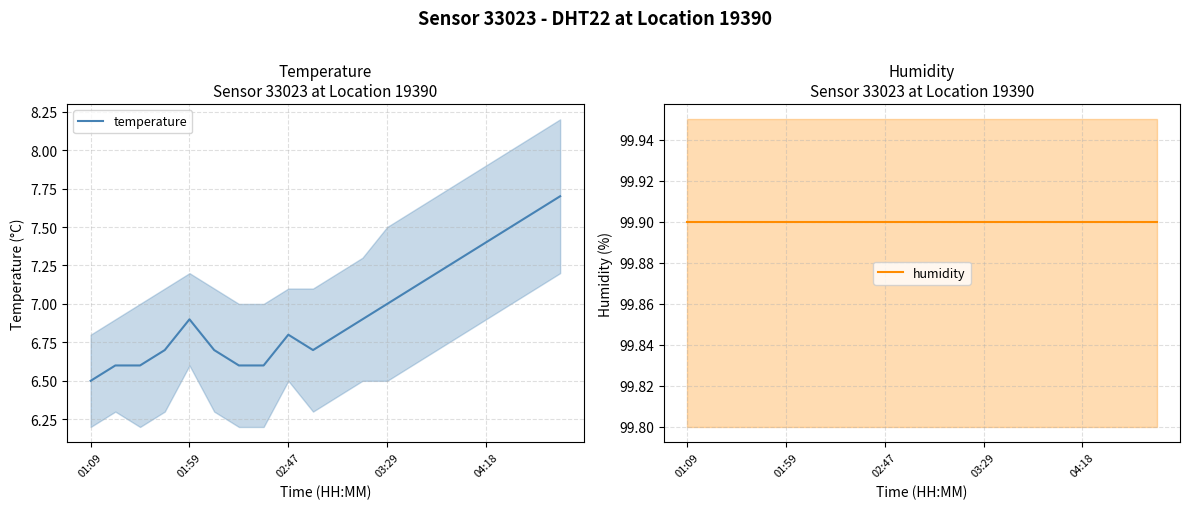

What are all the series names shown in the legend?

temperature, humidity